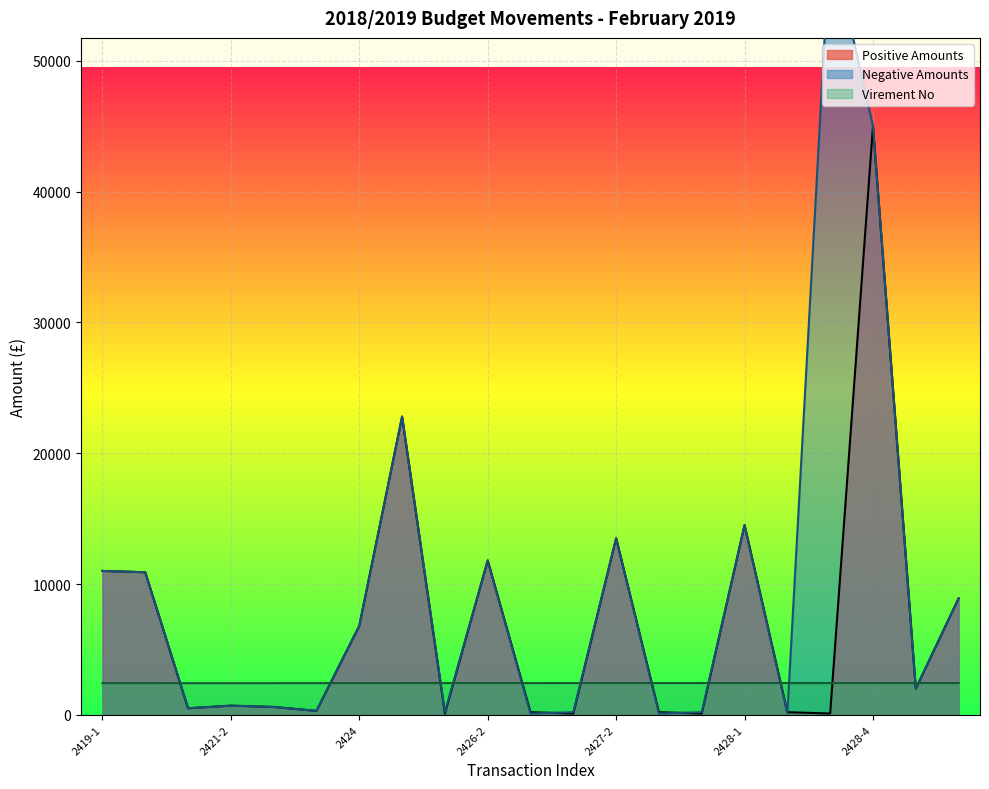

Is it true that Negative Amounts equals 33350 at 2428-3?

False